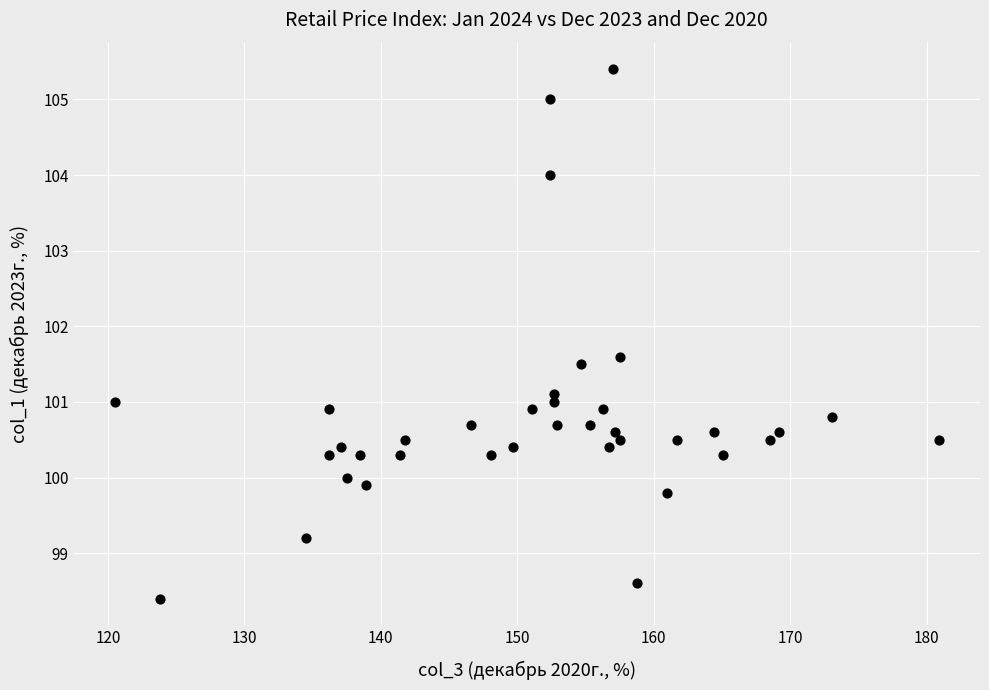

What is the range of X values (max minus min)?

60.4